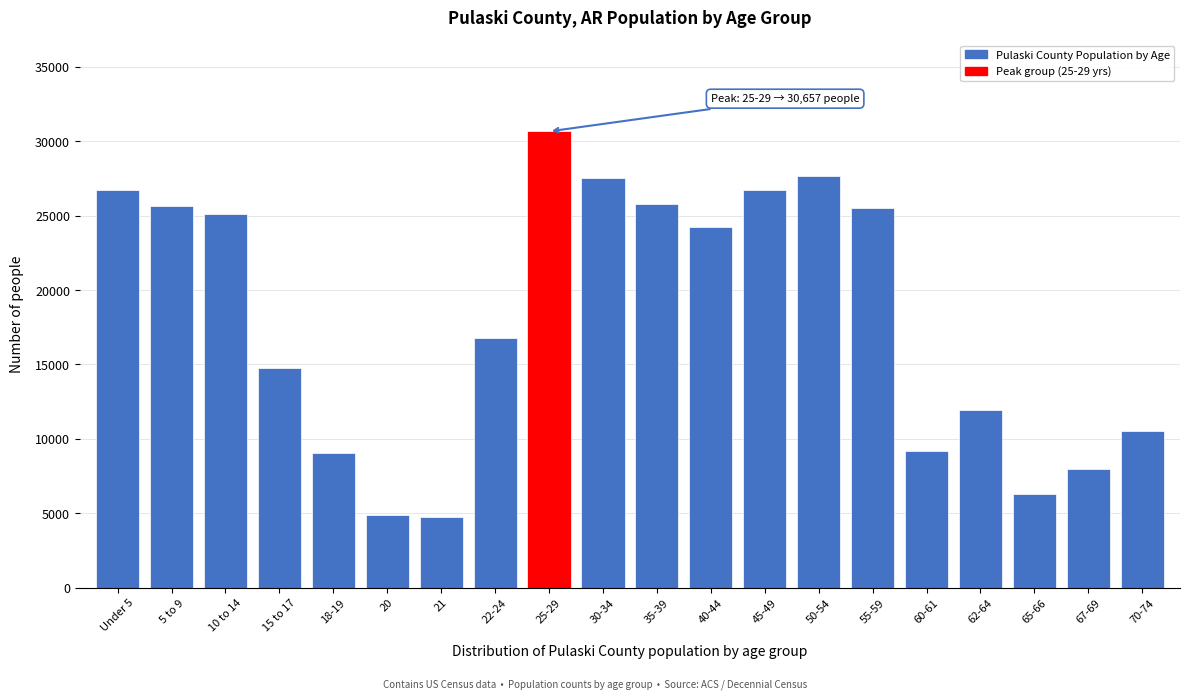

At which label is the value closest to 17719?

22-24